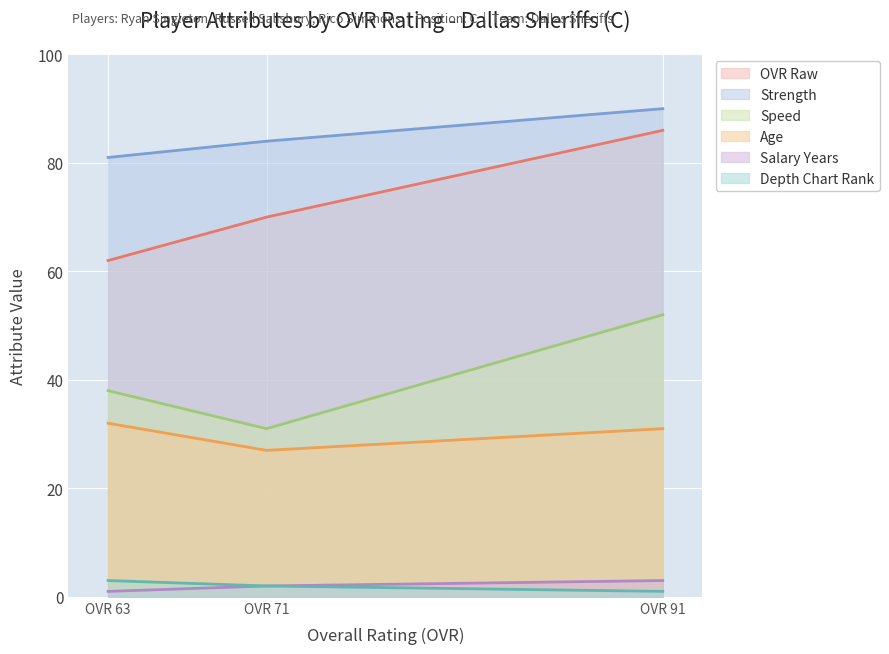

At which label is Strength closest to 85?

OVR 71